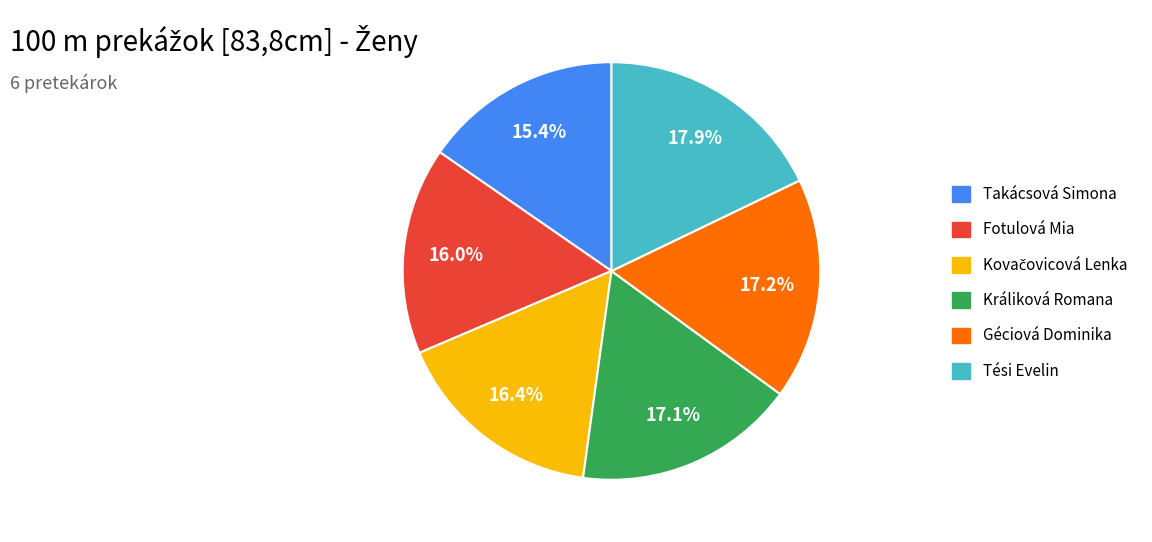

The Tési Evelin slice represents 3% of the pie. True or false?

False